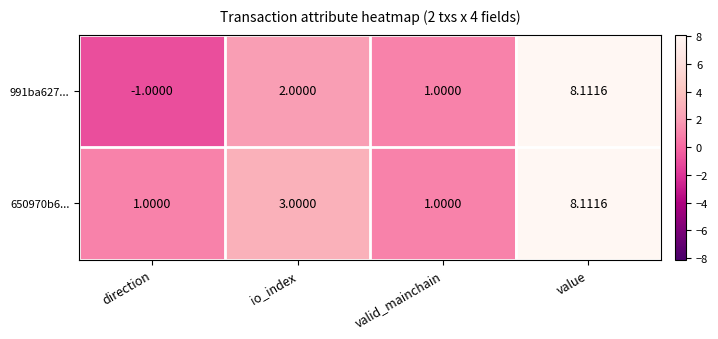

Is the value of 991ba627... at io_index greater than the value of 650970b6... at direction?

Yes